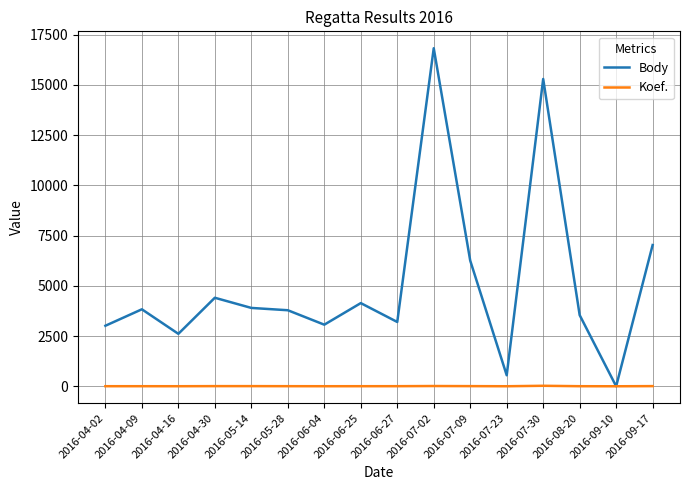

The value of Body at 2016-04-02 is 3012. True or false?

True